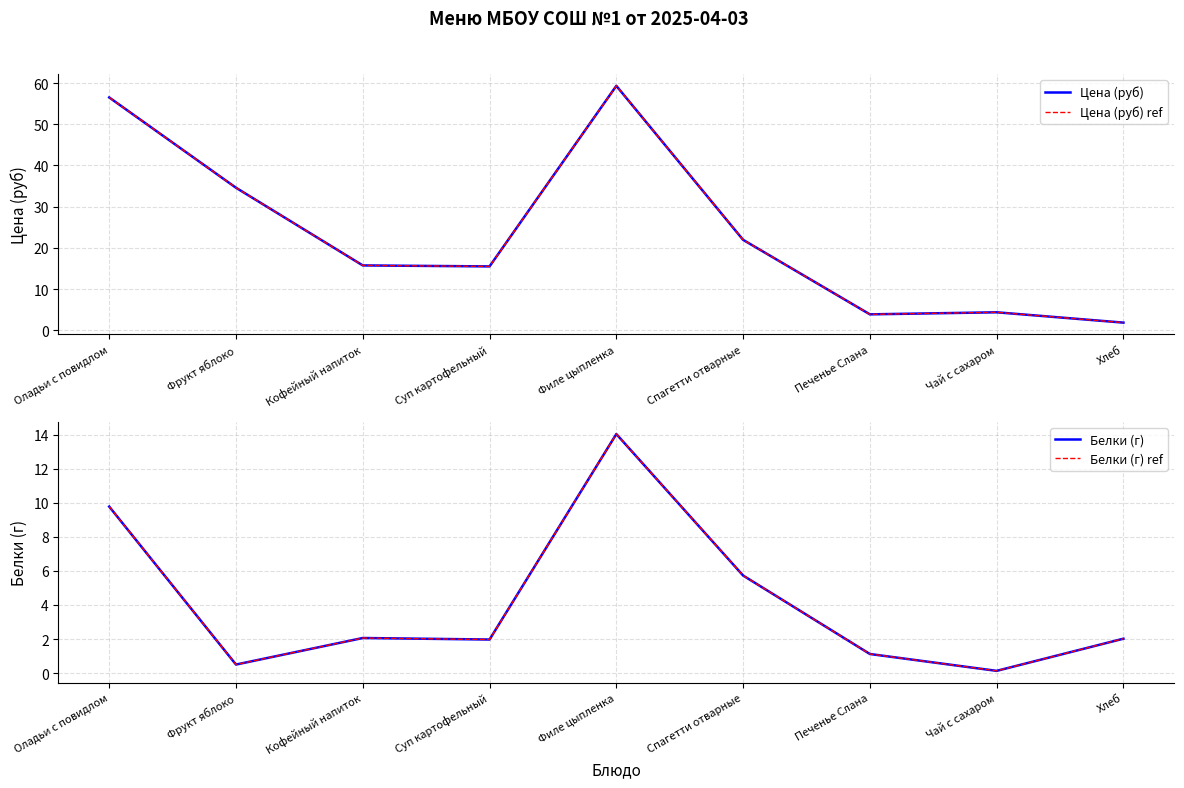

How many distinct data groups are displayed?

4